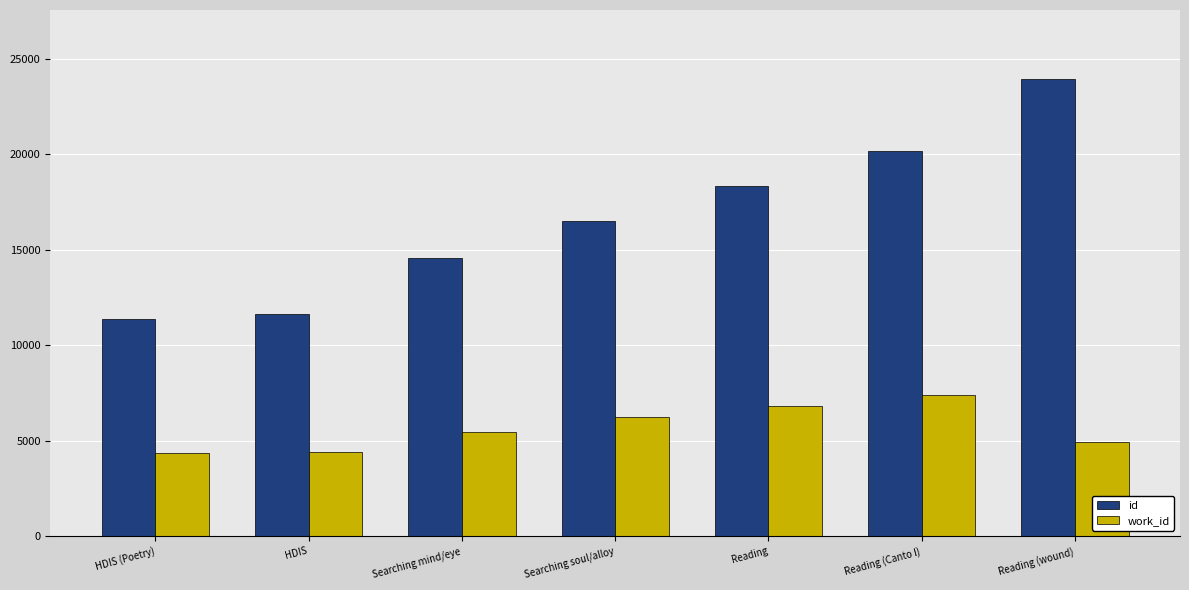

What is the spread (max minus min) of values at HDIS?

7235